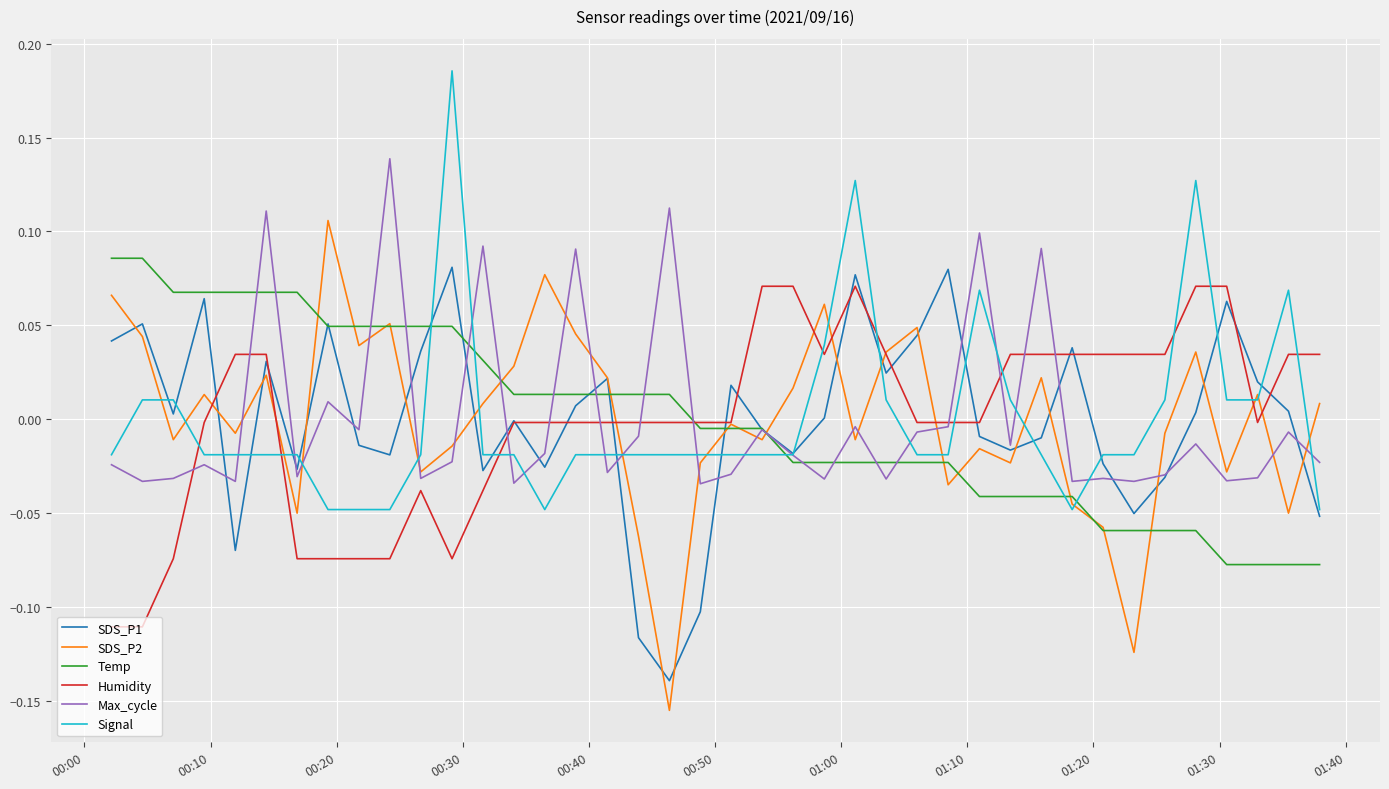

How many interior local valleys does the SDS_P1 series have?

11